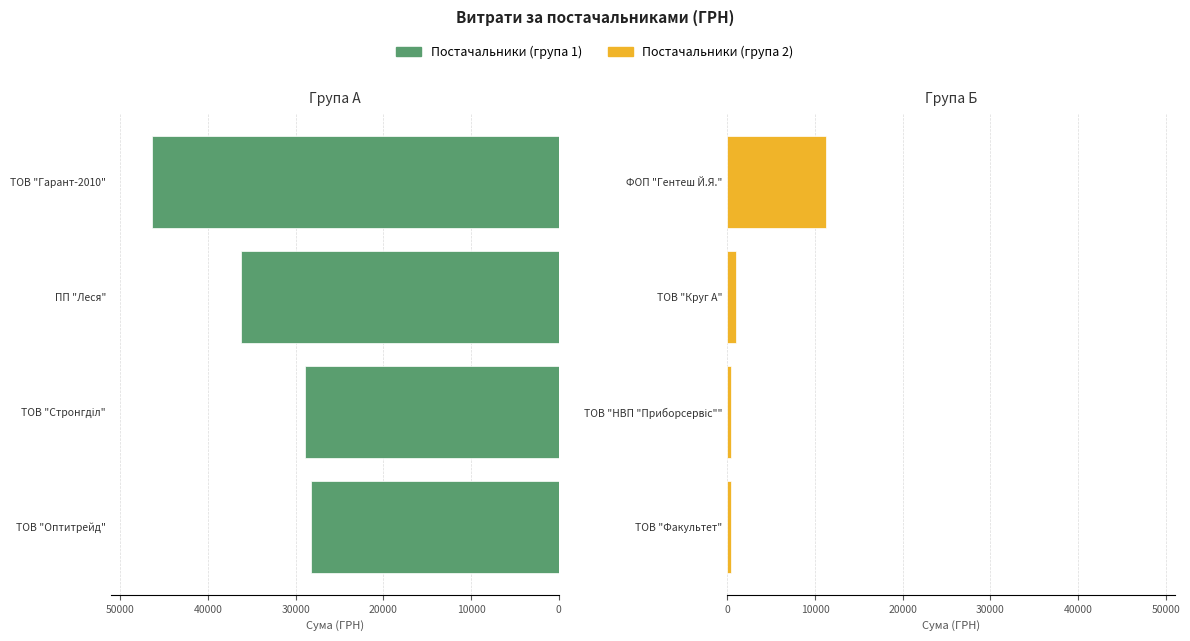

The Постачальники (група 2) series shows 188.5 at ТОВ "НВП "Приборсервіс"". True or false?

False